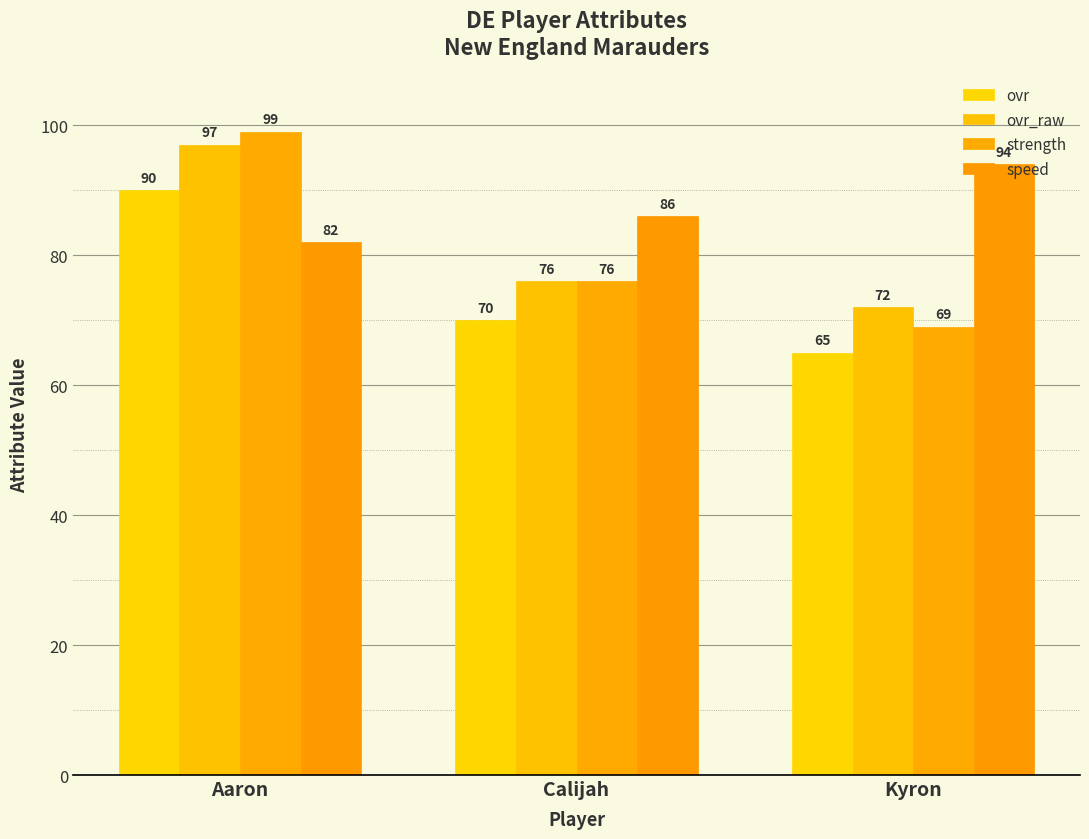

How many categories are shown in the chart?

3